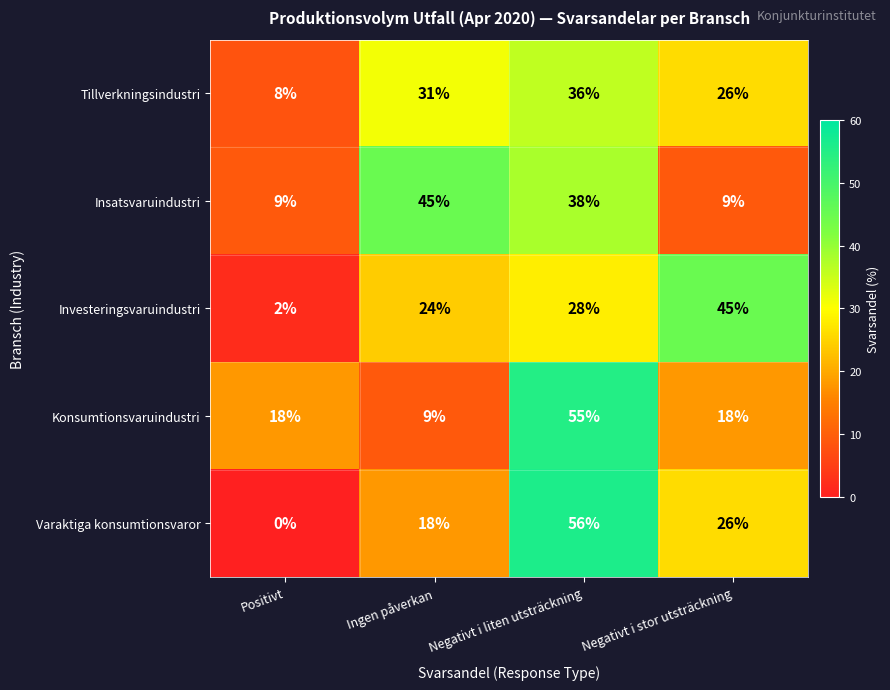

What is the maximum value shown in the chart?

56